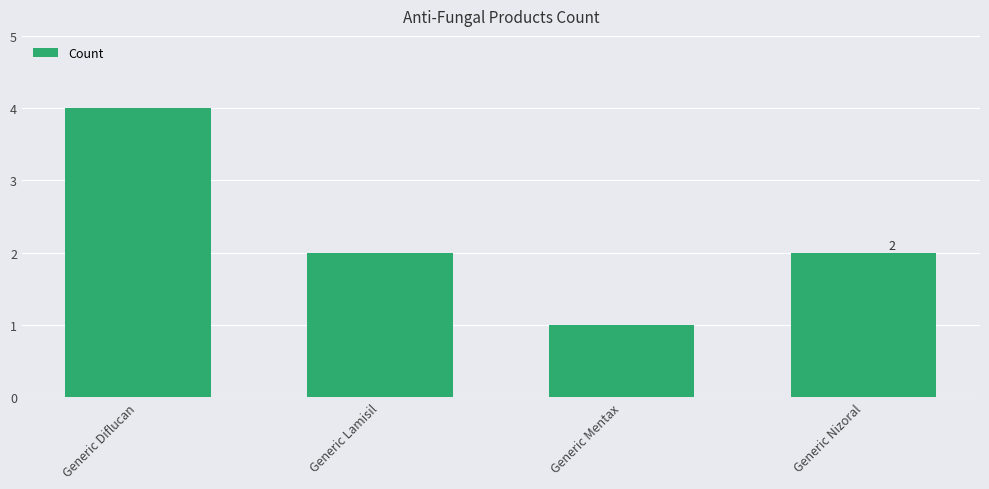

The chart shows a value of 2 at Generic Lamisil. True or false?

True